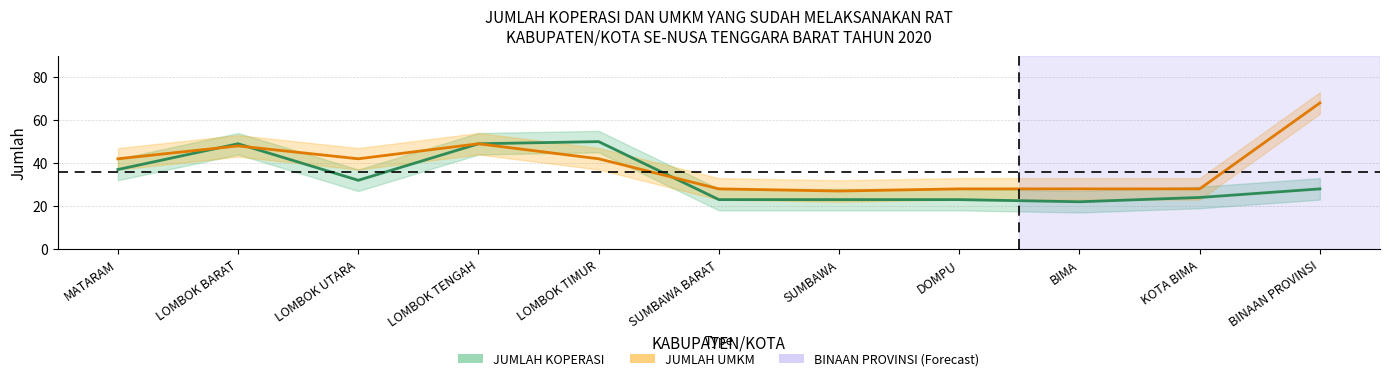

Which has a higher value, LOMBOK BARAT or SUMBAWA BARAT?

LOMBOK BARAT